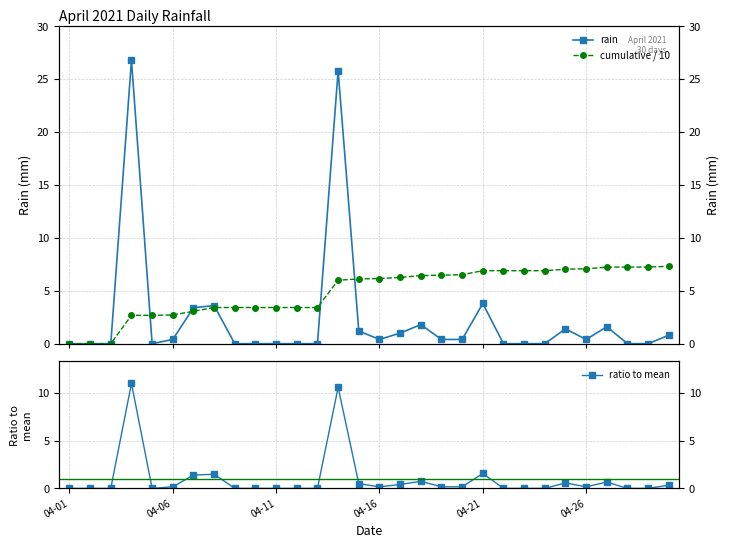

The ratio to mean series shows 1.0 at 24. True or false?

False